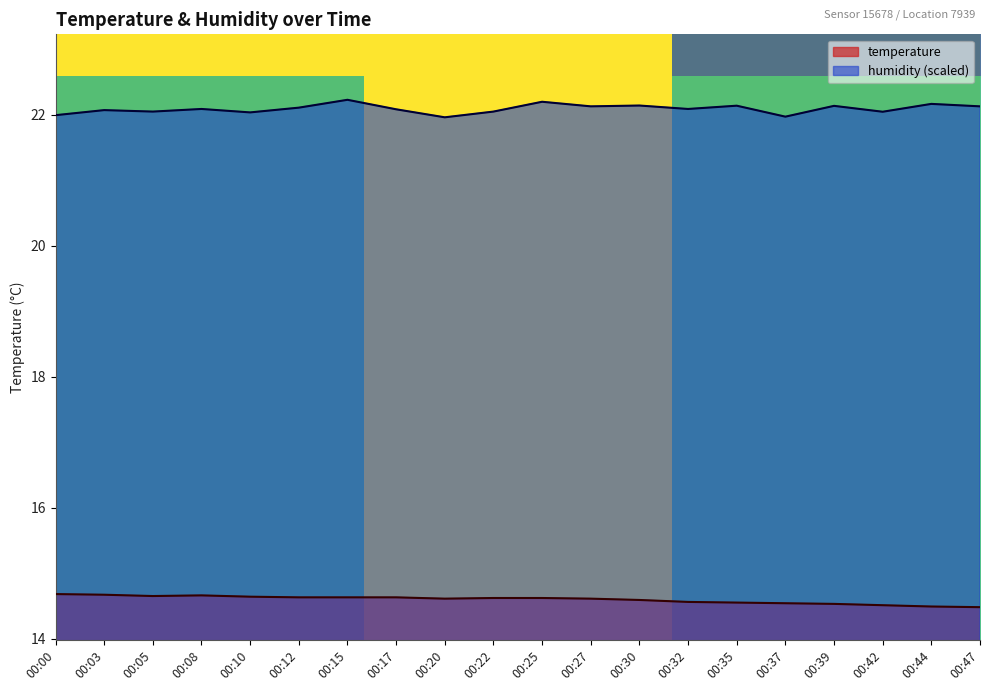

True or false: humidity and temperature intersect in this chart.

False